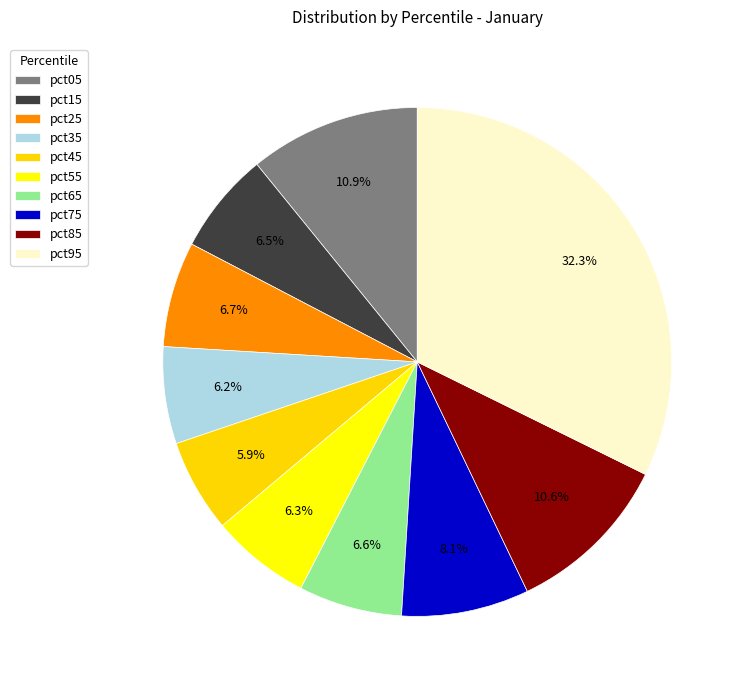

What percentage do pct95 and pct65 together represent?

38.9%